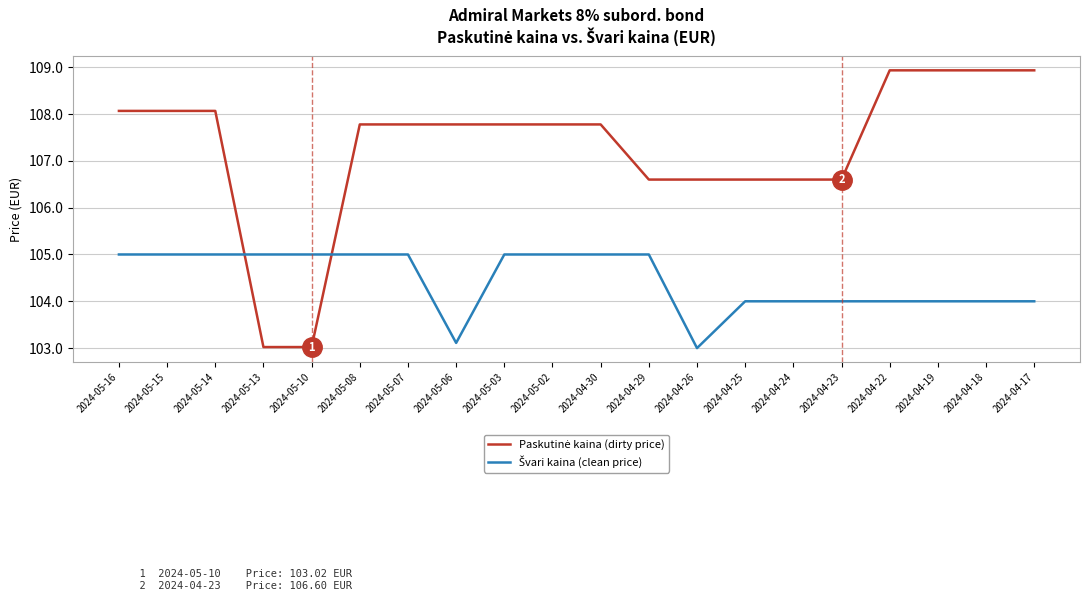

What position from the right is 2024-04-25?

7